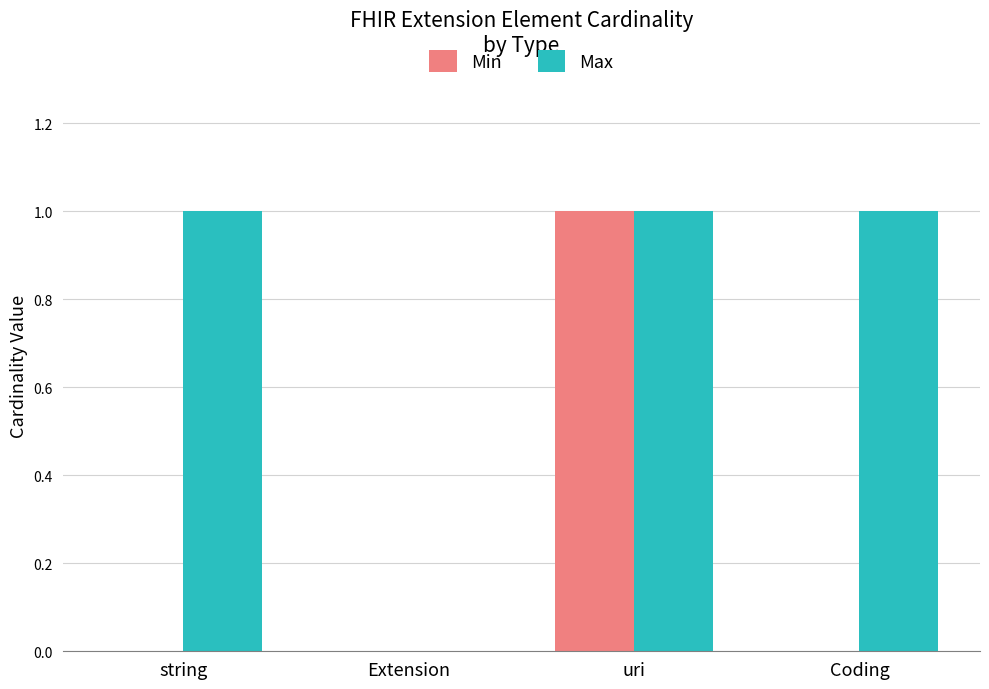

Which category has the highest value in the Min series?

uri